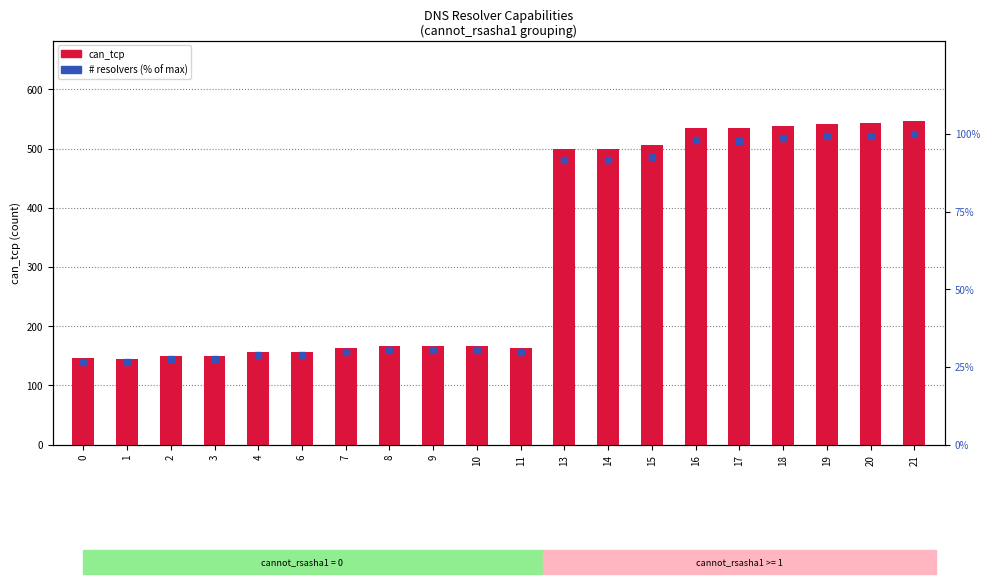

Is the value of can_tcp at 9 greater than the value of # resolvers (% of max) at 1?

Yes